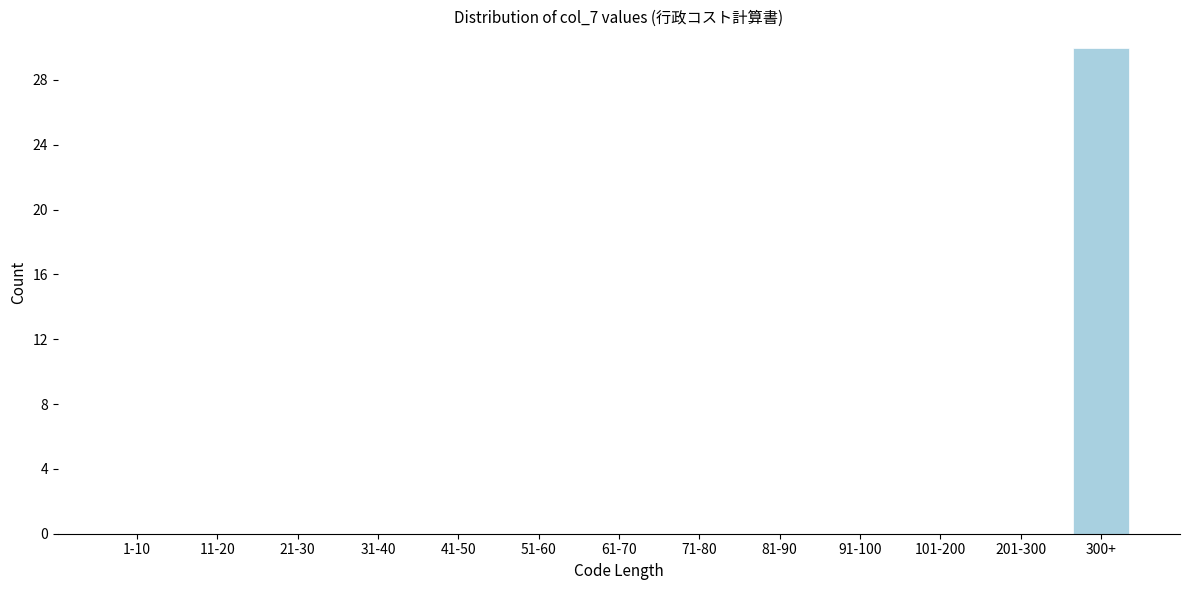

Reading left to right, transcribe all the data shown in this chart.

1-10=0	11-20=0	21-30=0	31-40=0	41-50=0	51-60=0	61-70=0	71-80=0	81-90=0	91-100=0	101-200=0	201-300=0	300+=30